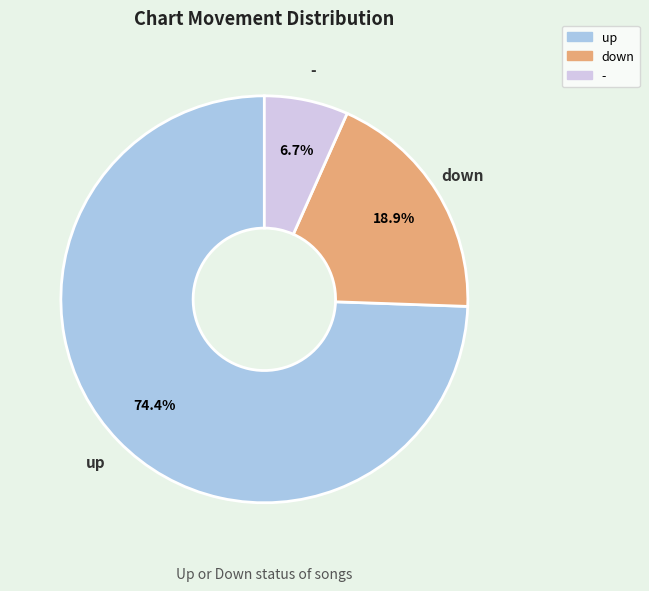

How much of the chart is everything except up?

25.6%